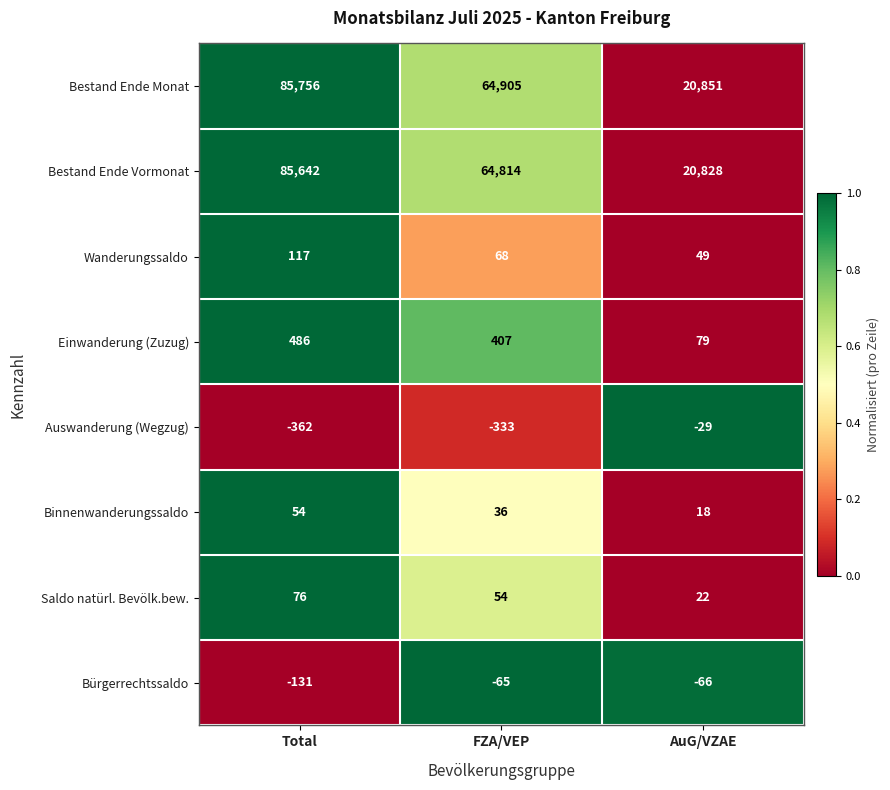

What is the difference between the second highest and minimum values in the Bürgerrechtssaldo series?

65